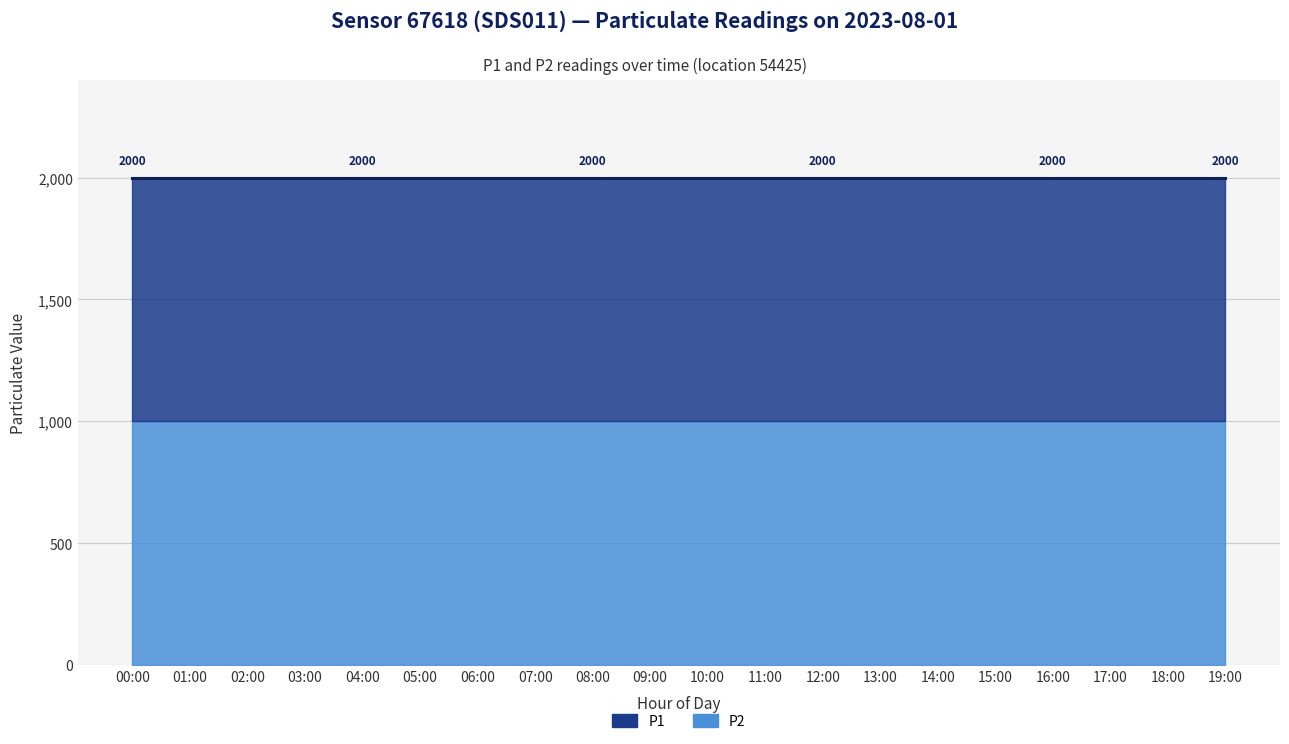

Rank the series at 08:00 from lowest to highest value.

P2, P1